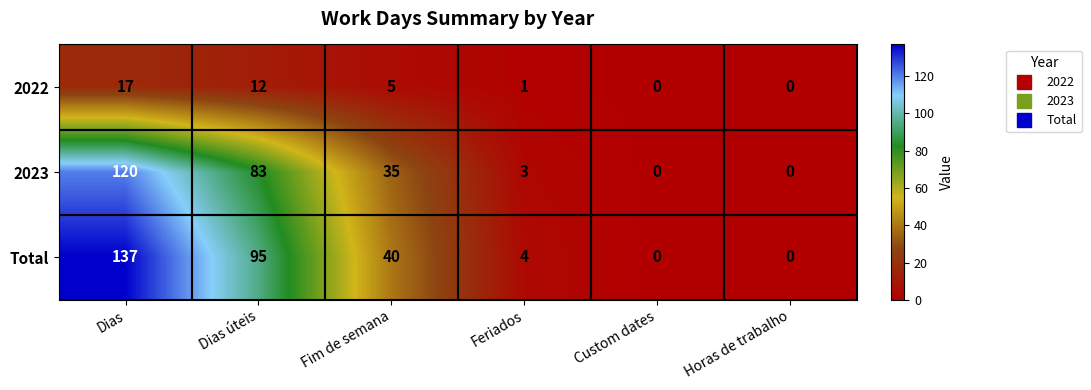

Where does the 2023 series first go above 35?

Dias